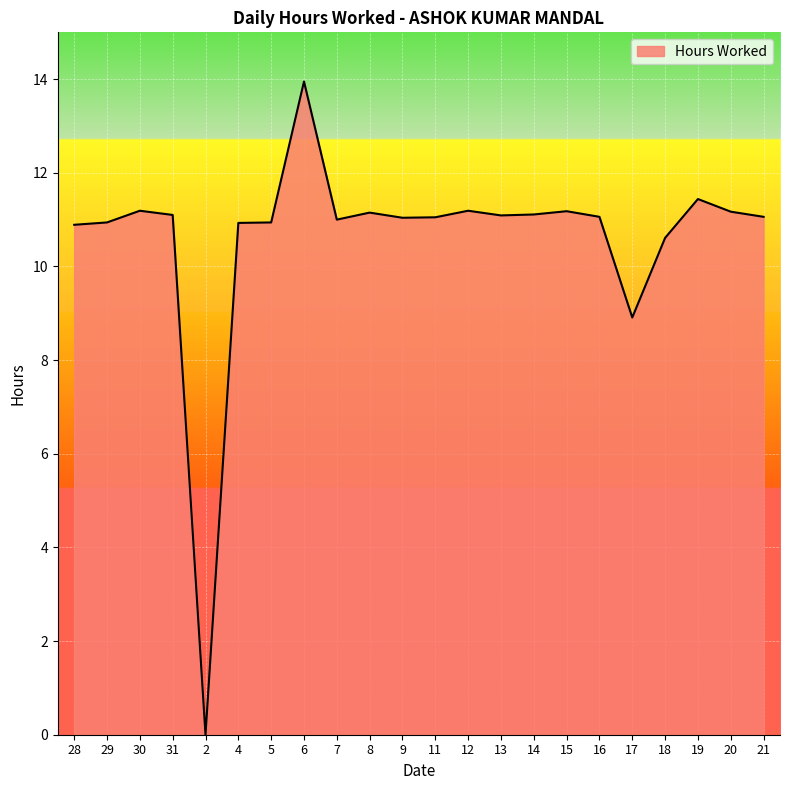

Between 4 and 14, which is larger?

14